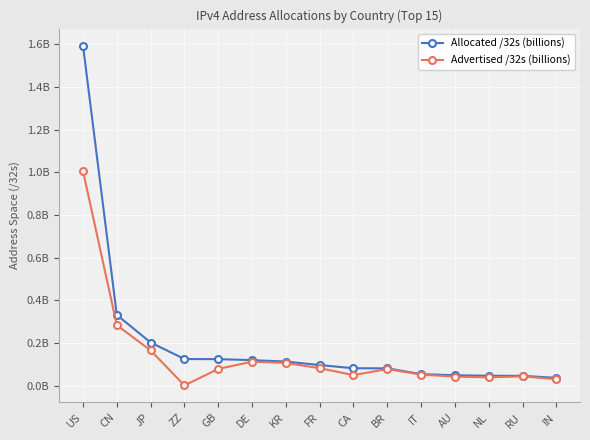

At which category does Advertised /32s (billions) reach its first local peak?

DE